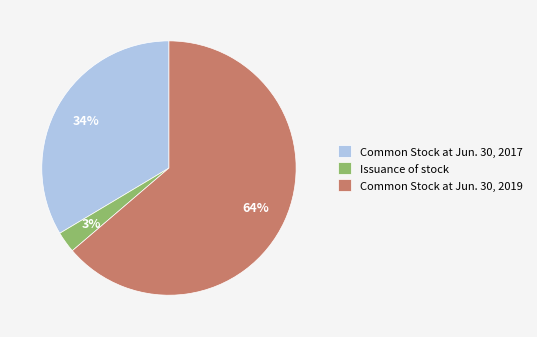

To the nearest percent, what is the combined percentage of Issuance of stock and Common Stock at Jun. 30, 2019?

66%